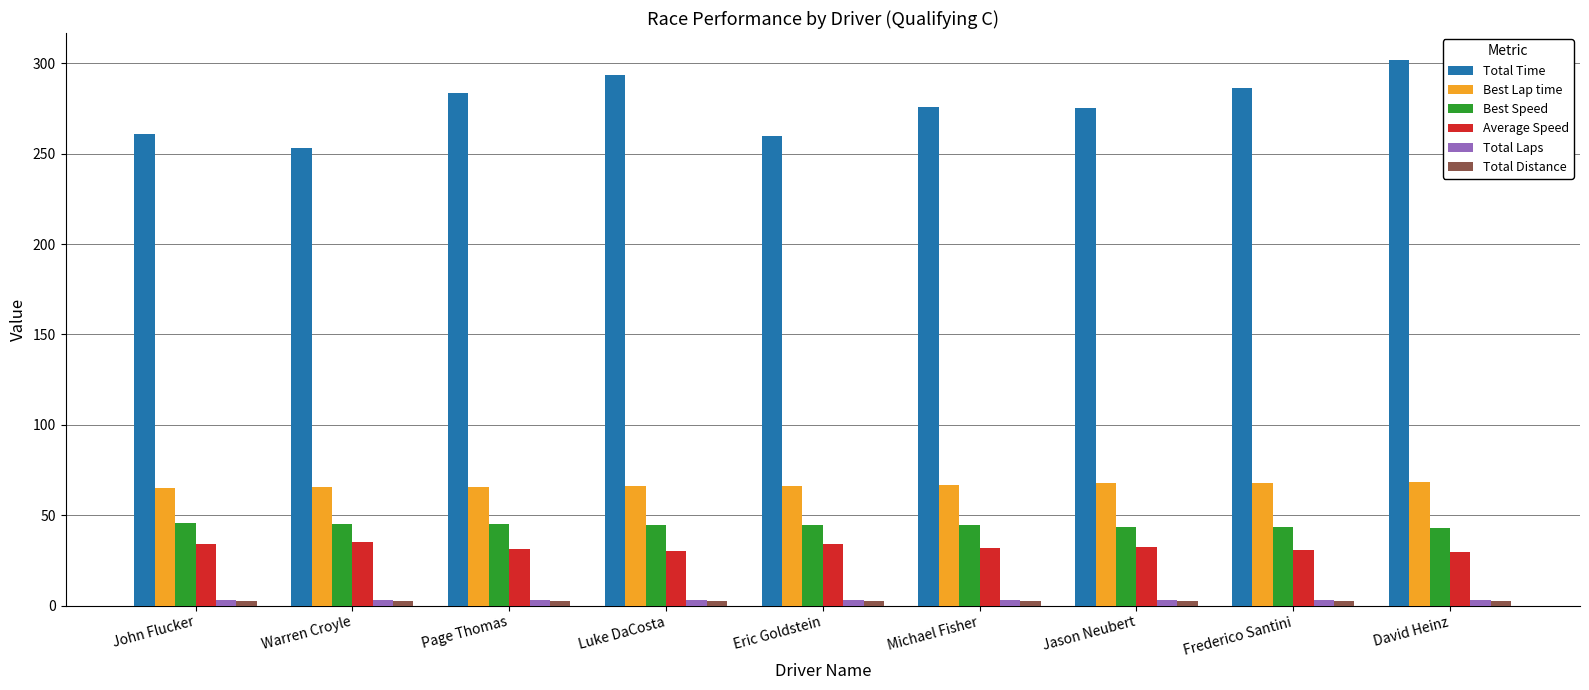

What is the minimum value for Total Time?

253.2